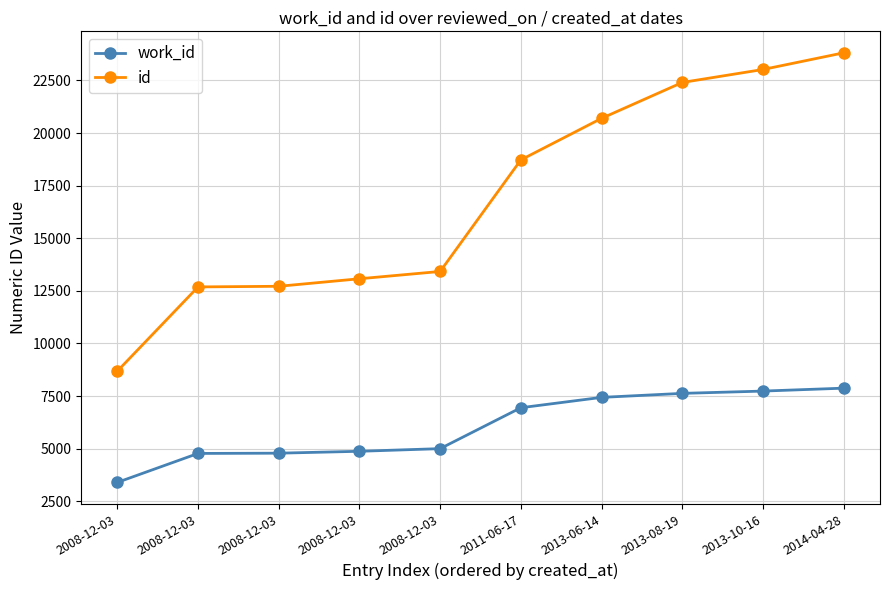

True or false: work_id has a value of 3293 at 2008-12-03.

False